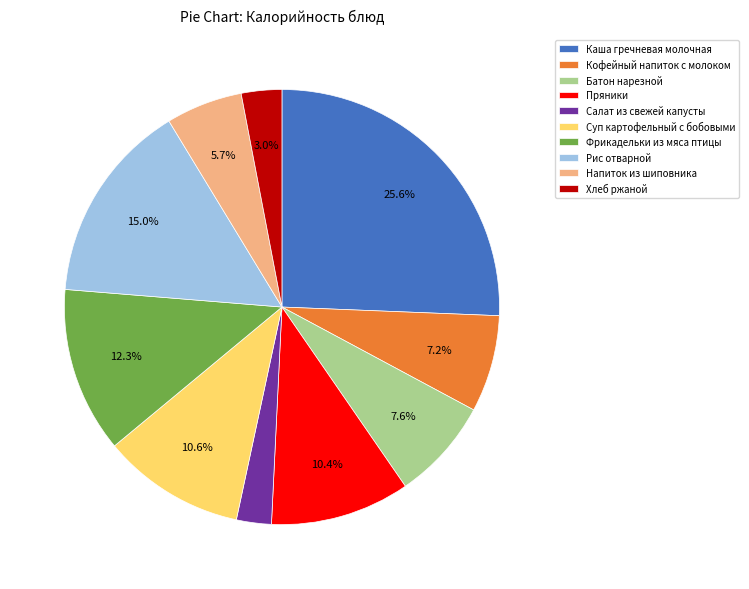

To the nearest percent, what is the difference between the Суп картофельный с бобовыми and Фрикадельки из мяса птицы slice percentages?

2%